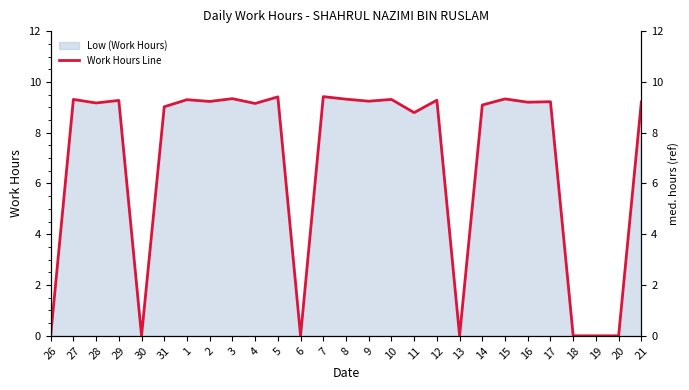

What position from the left is 13?

19